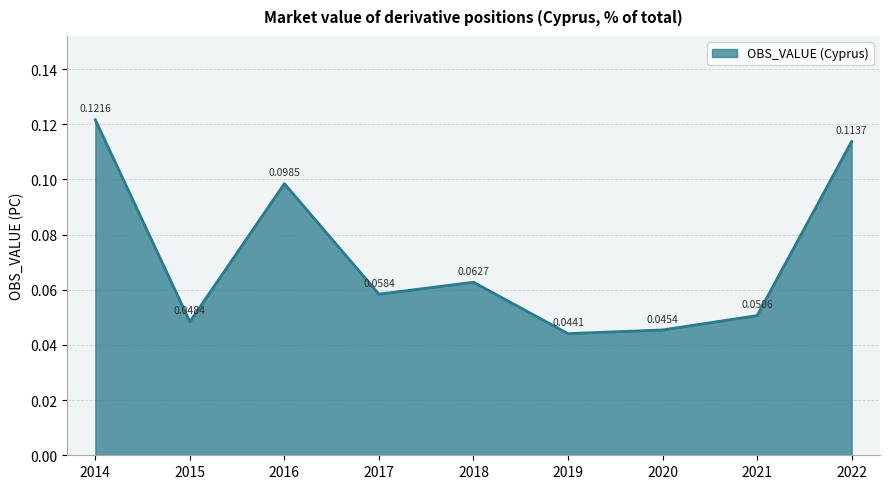

How many lines are shown in the chart?

1